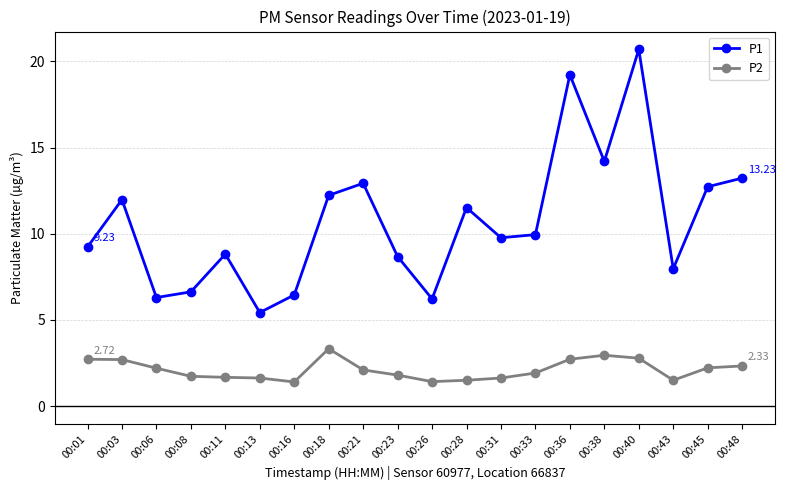

Is the value of P1 at 00:36 greater than the value of P2 at 00:08?

Yes